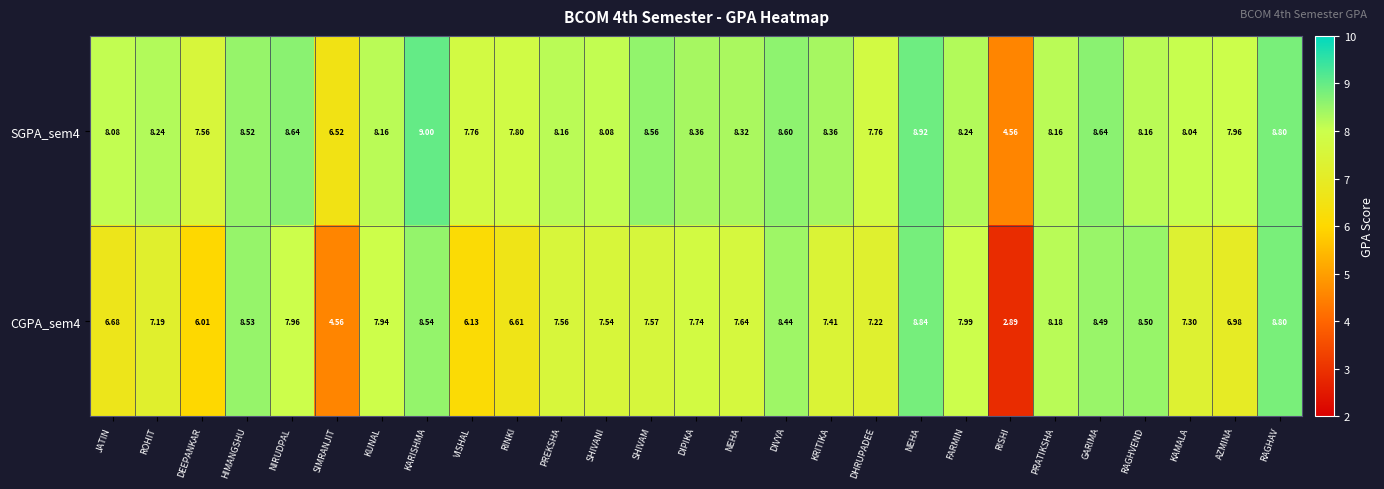

How many data points in CGPA_sem4 are less than 7?

7